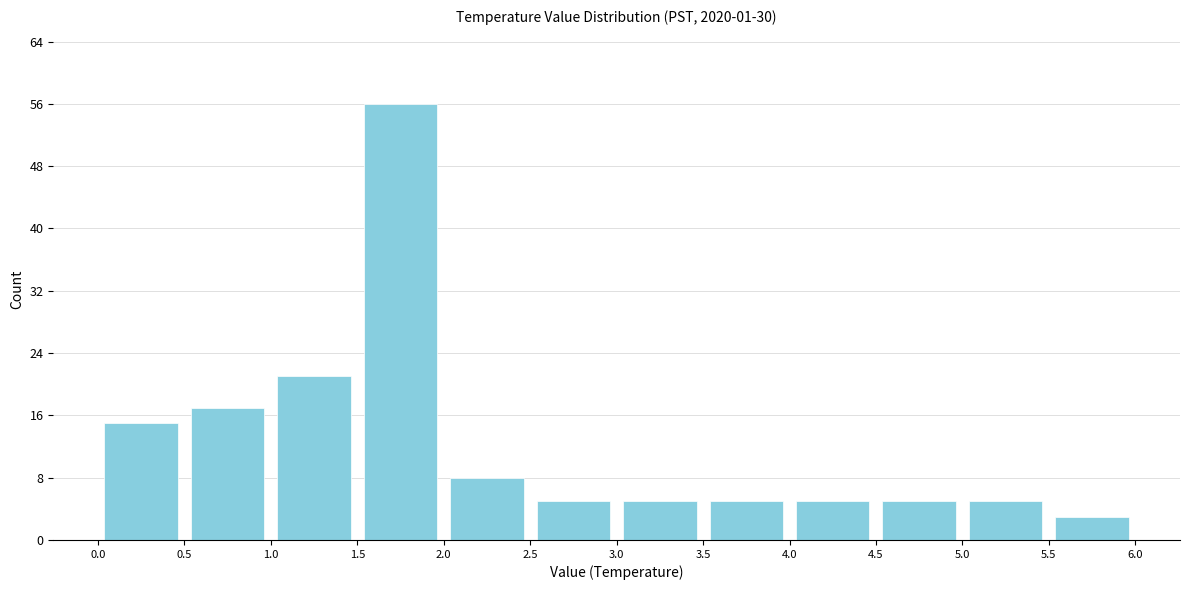

Reading left to right, list every bar in this chart as the range it spans on the x-axis followed by its height. The values are not printed on the chart, so give them approximately, as read against the axis.

0.0 to 0.5: 15
0.5 to 1.0: 17
1.0 to 1.5: 21
1.5 to 2.0: 56
2.0 to 2.5: 8
2.5 to 3.0: 5
3.0 to 3.5: 5
3.5 to 4.0: 5
4.0 to 4.5: 5
4.5 to 5.0: 5
5.0 to 5.5: 5
5.5 to 6.0: 3